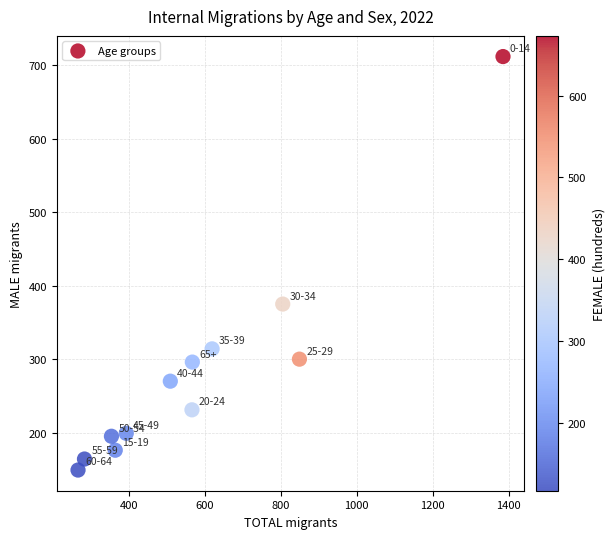

What Y value in the scatter plot is closest to 430?

375